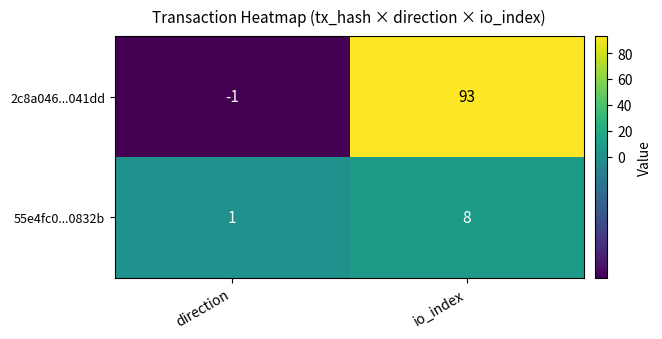

The value of 2c8a046...041dd at io_index is 93. True or false?

True